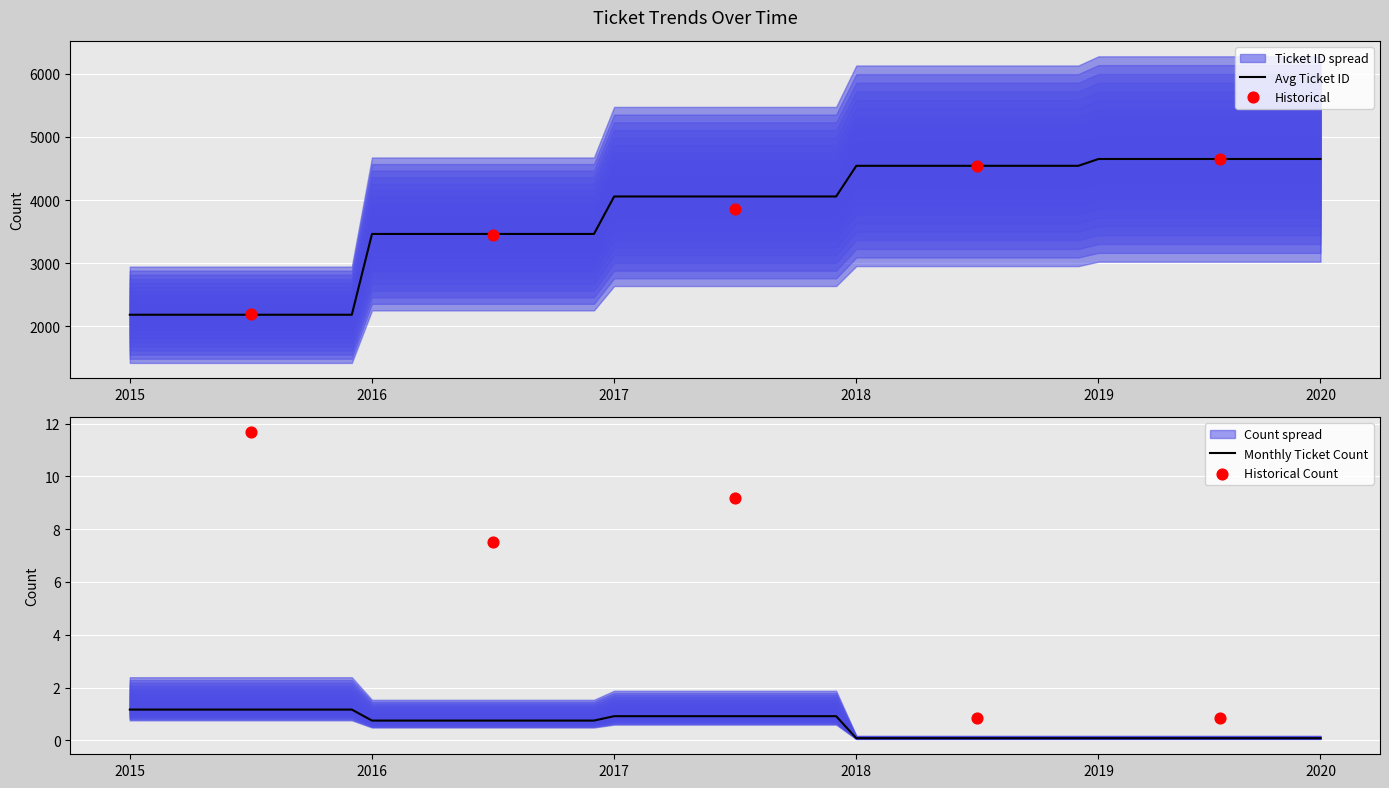

Which series has the largest total across all categories?

Ticket ID